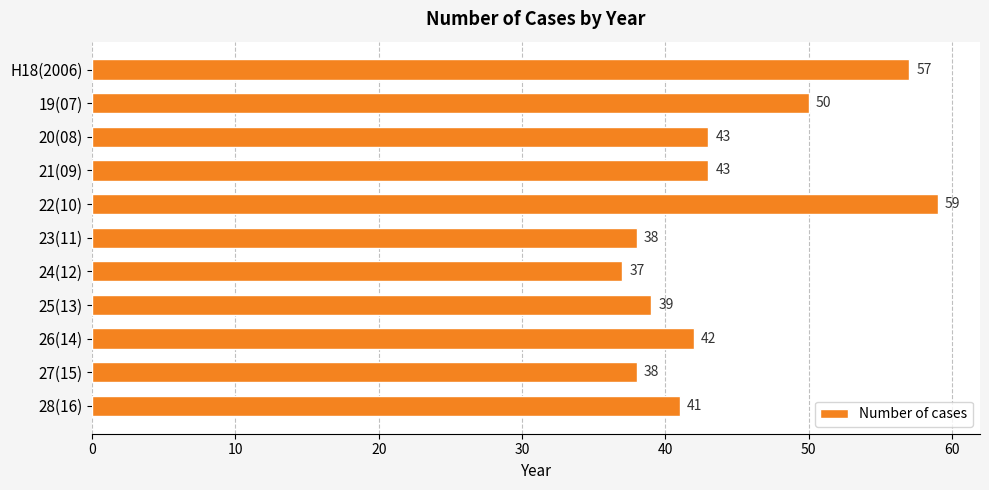

What position from the bottom is 20(08)?

9